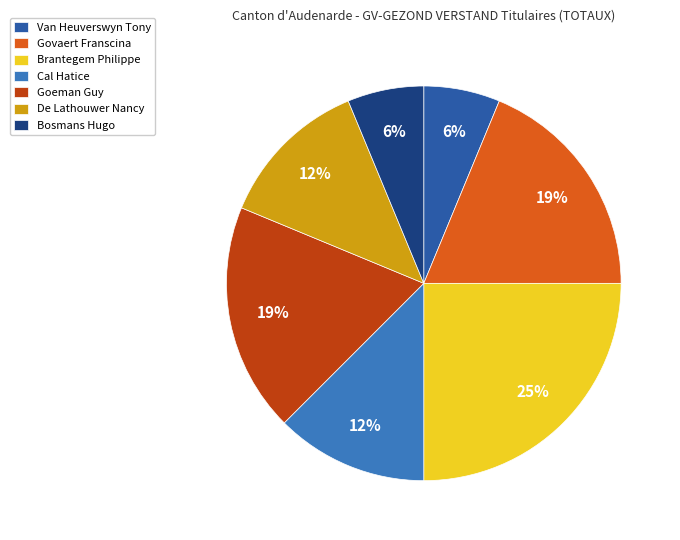

Approximately how many times larger is the value at De Lathouwer Nancy compared to Cal Hatice?

1.0